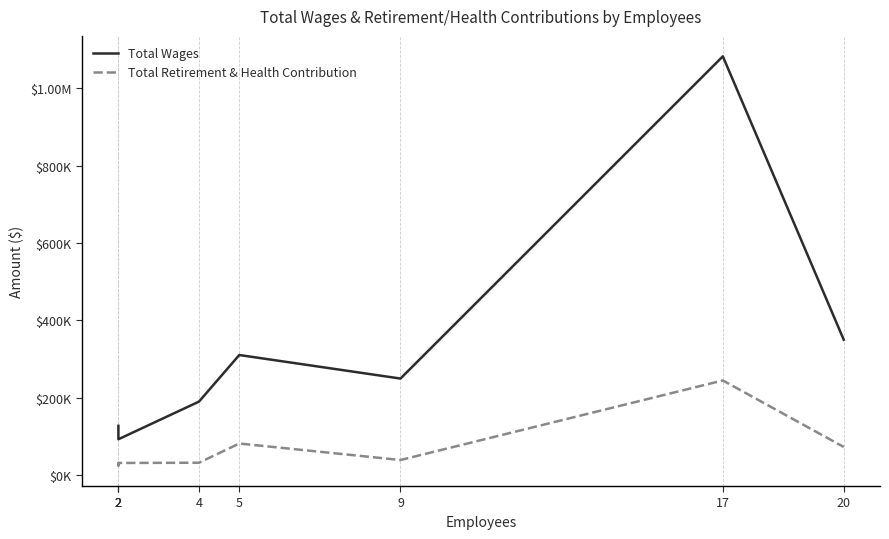

Reading left to right, list all the values displayed in this chart.

Total Wages: 126726	112098	92073	189509	310010	249116	1082629	349549
Total Retirement & Health Contribution: 31439	24035	30764	31403	81118	38388	244217	72172